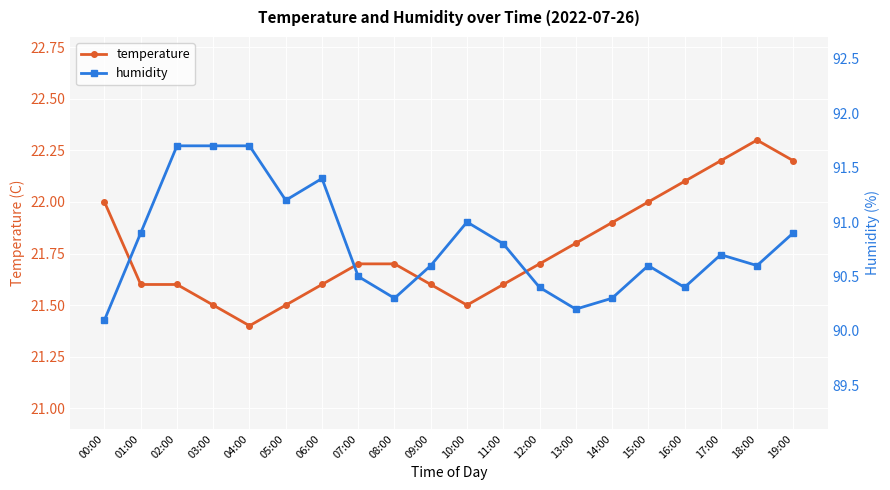

True or false: humidity and temperature cross at least once.

False